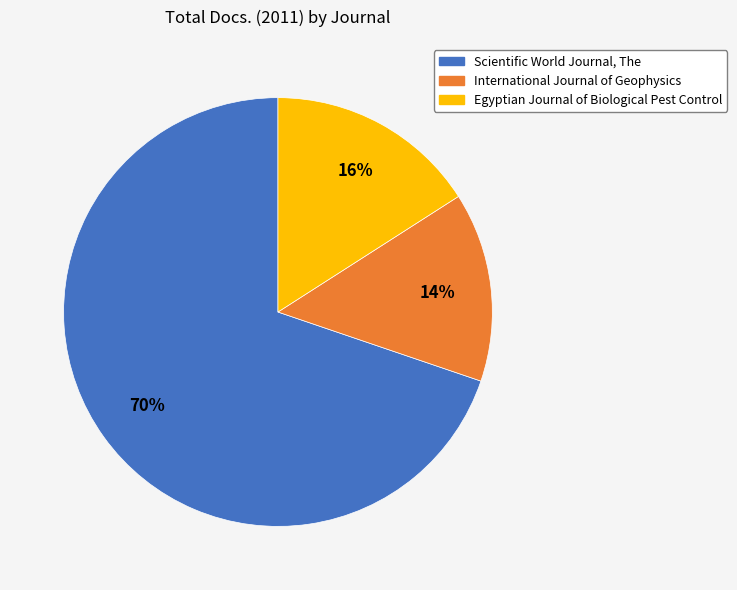

Is the sum of Egyptian Journal of Biological Pest Control and Scientific World Journal, The greater than half?

Yes